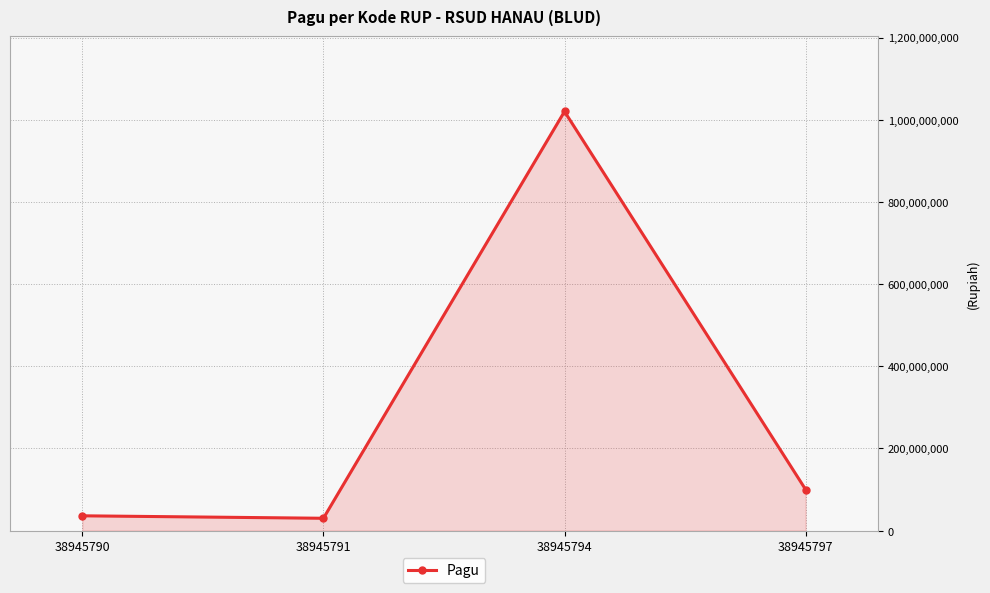

What value does the data have at 38945791, to the nearest 50?

30000000